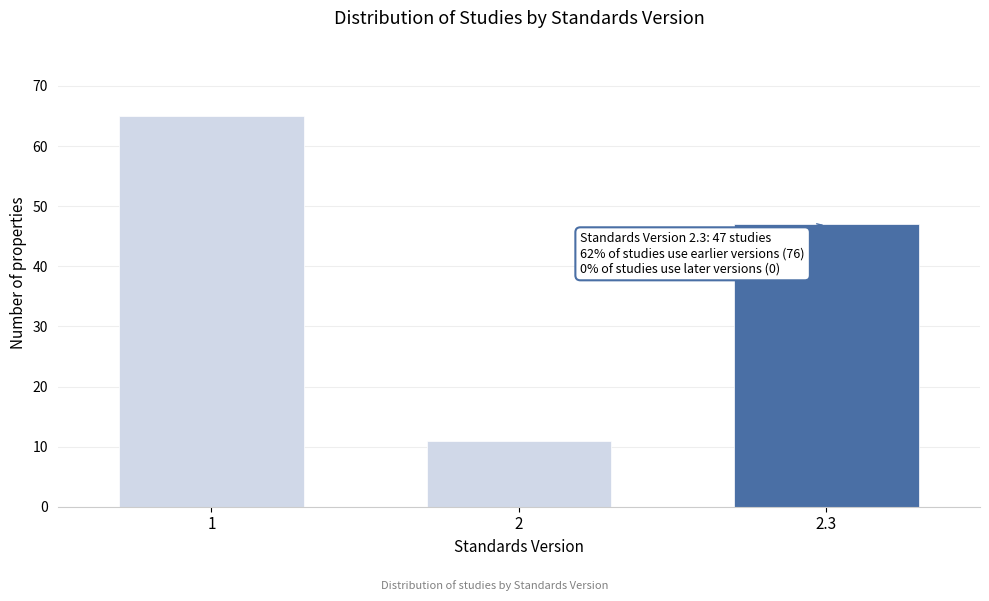

Reading left to right, what are all the values shown in this chart?

1=65	2=11	2.3=47